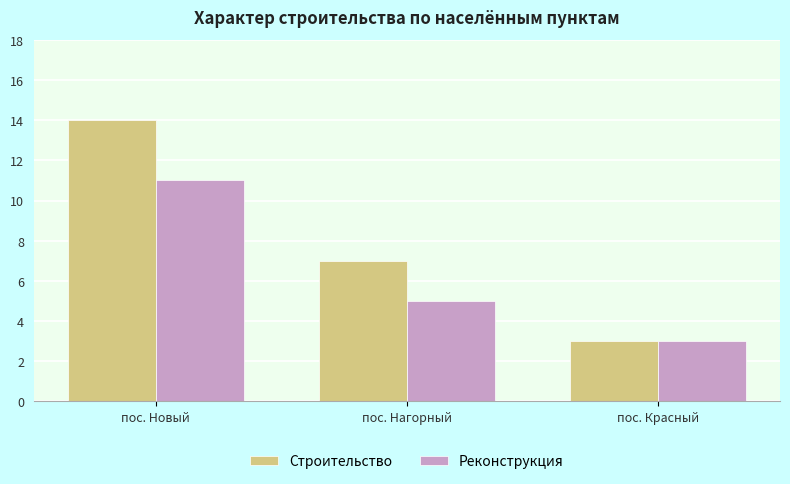

Count the number of categories in the chart.

3